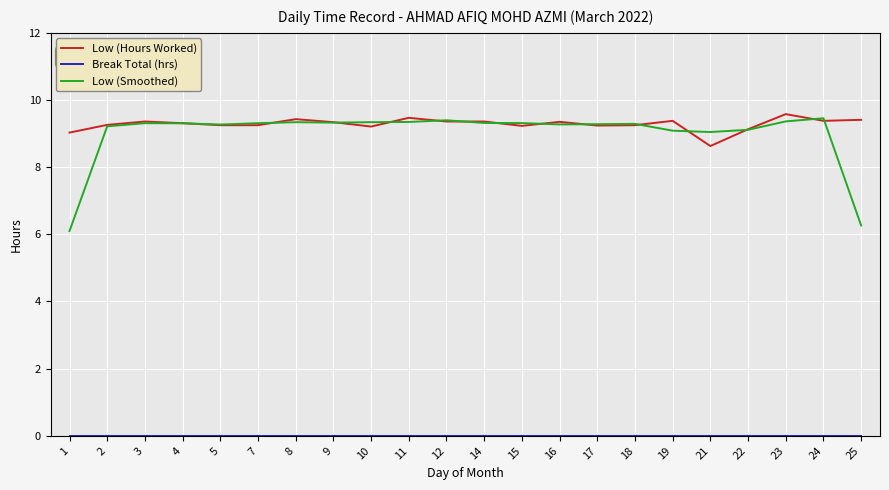

Is it true that Low (Smoothed) equals 9.3 at 11?

True